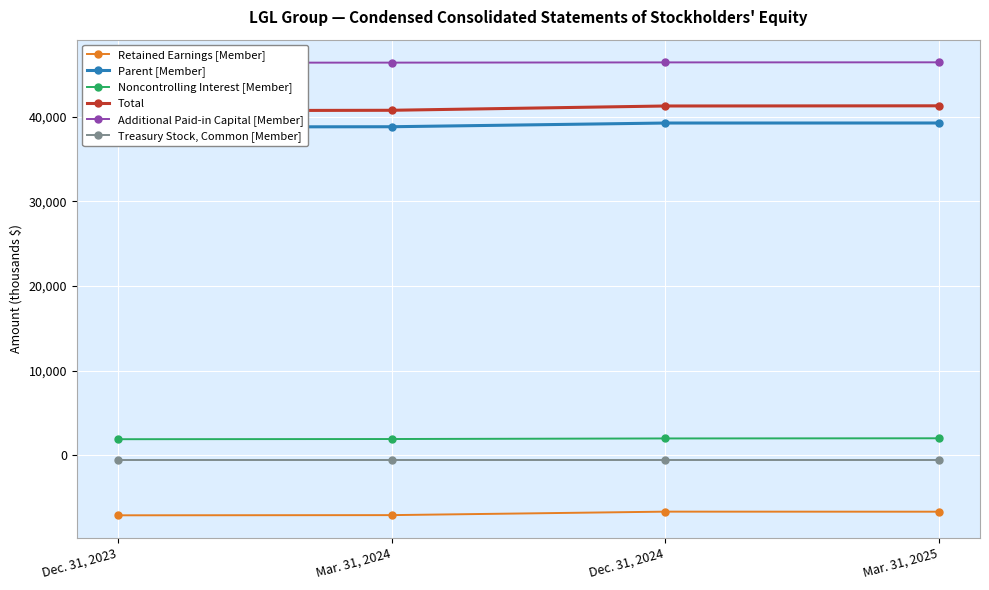

What is the value of the Additional Paid-in Capital [Member] point at the 2nd from the left?

46358